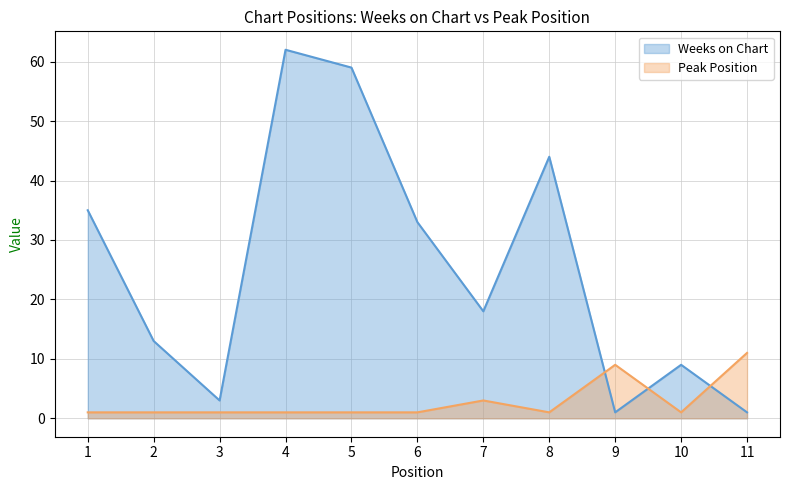

Where does the Weeks on Chart series first go above 18?

1